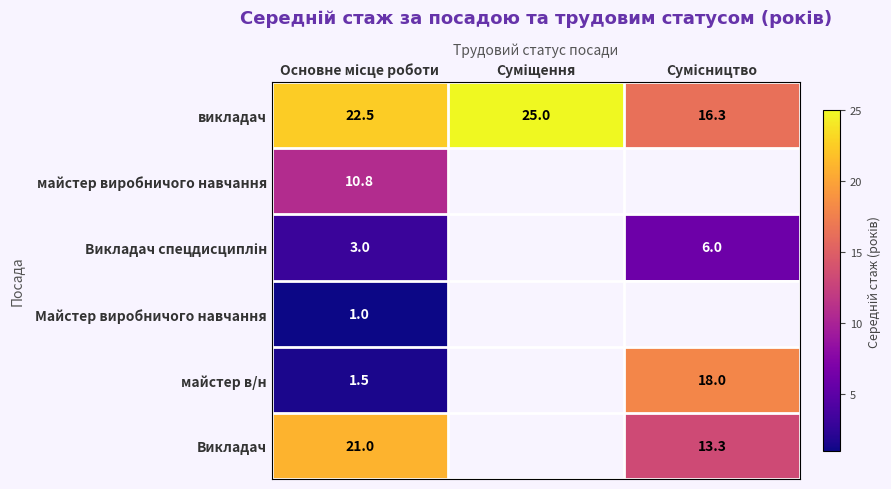

At how many categories does at least one series exceed 7?

3